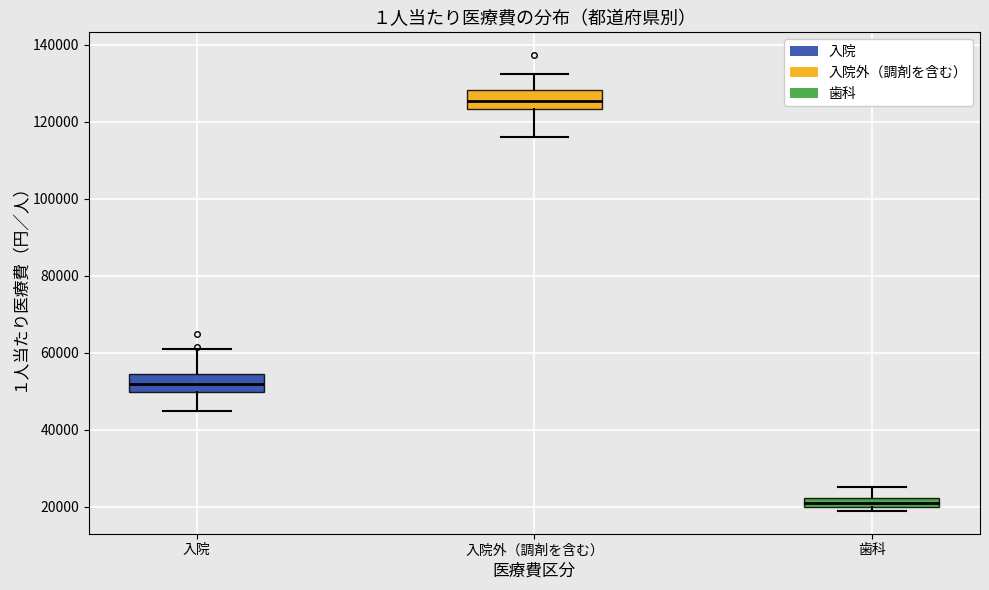

Which box's median line is the highest?

入院外（調剤を含む）